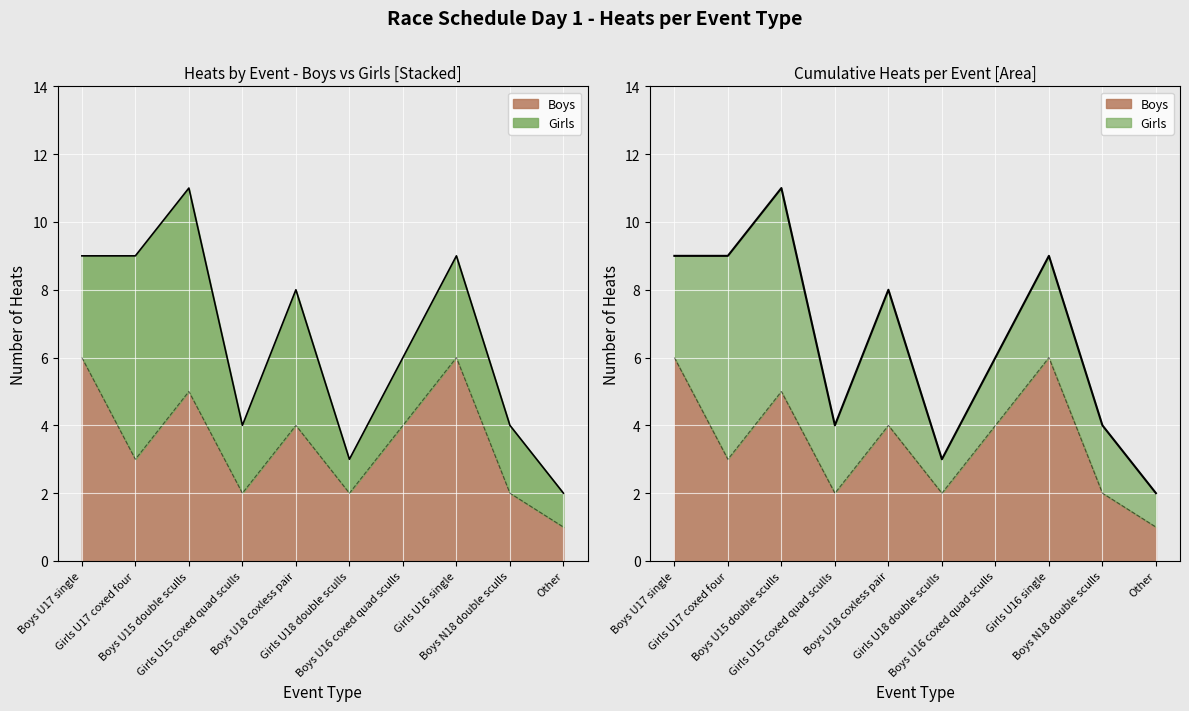

How many points are lower than both their immediate neighbors (excluding endpoints)?

3